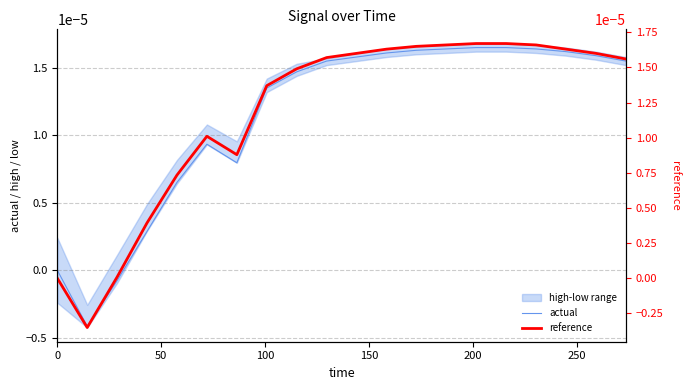

How many values in actual are above zero?

17